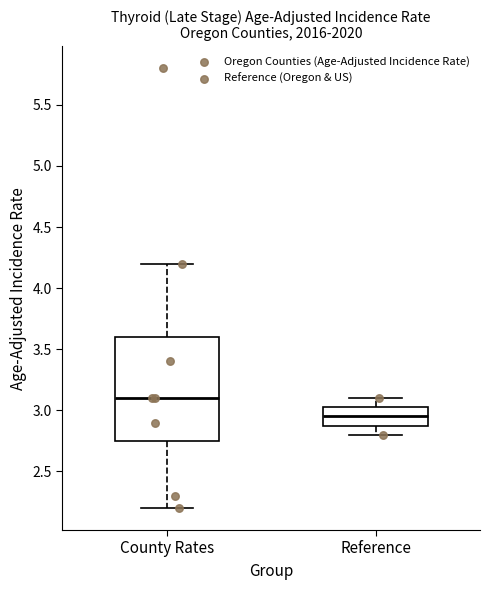

Where does the median line of the box for Reference sit on the y-axis? The values are not printed on the chart, so give them approximately, as read against the axis.

2.95